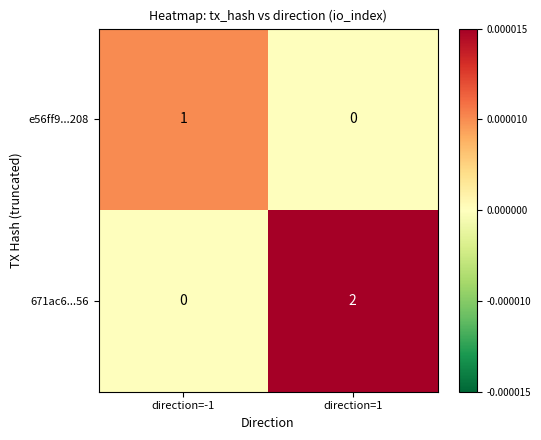

What is the greatest value displayed?

2